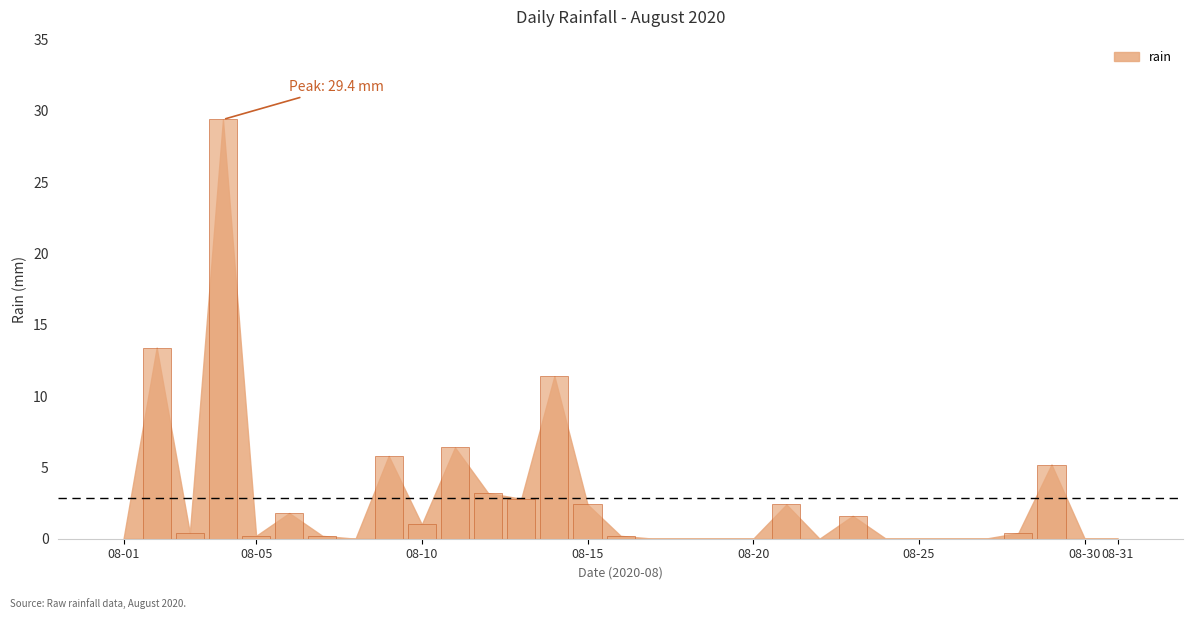

What is the maximum value shown in the chart?

29.4